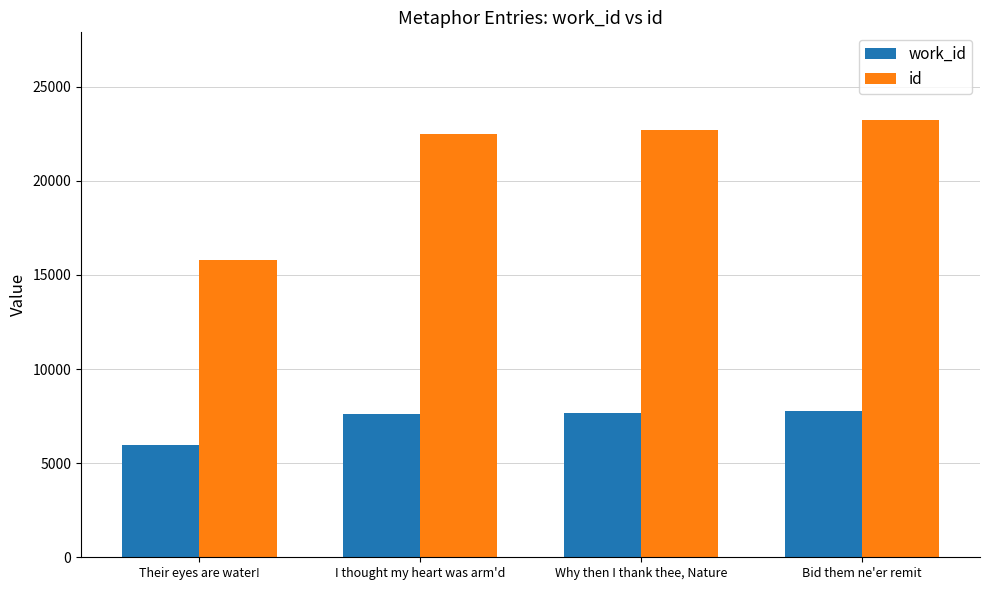

Which category has the highest value across all series?

Bid them ne'er remit